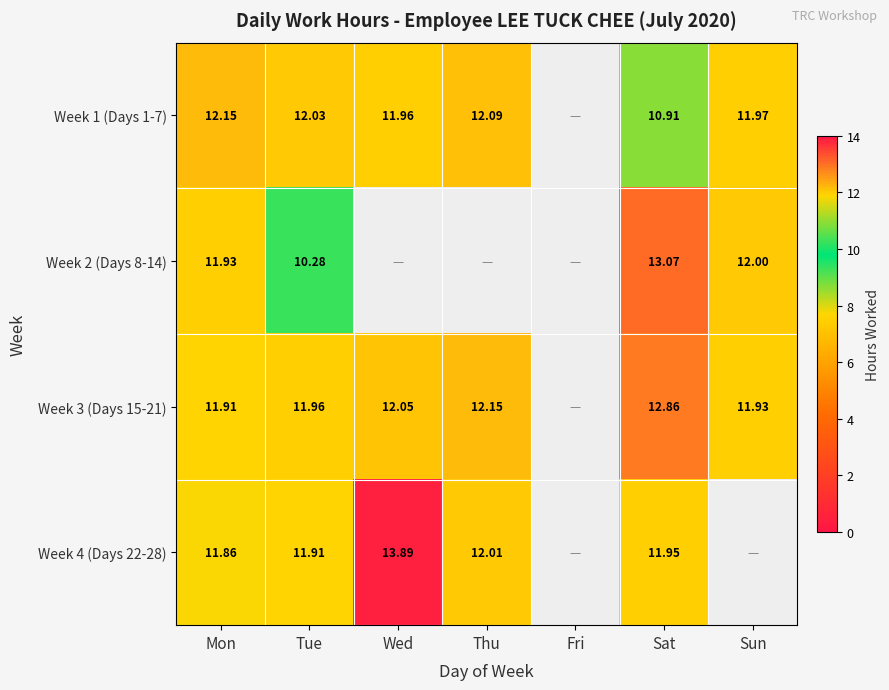

At how many categories does at least one series exceed 6?

6